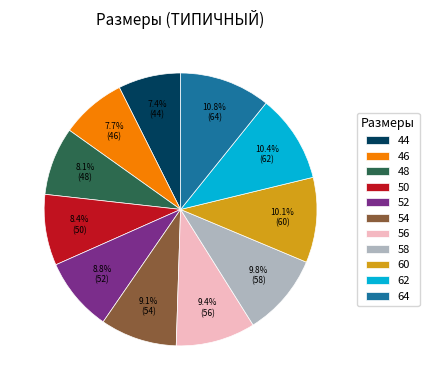

The 60 slice represents 10% of the pie. True or false?

True